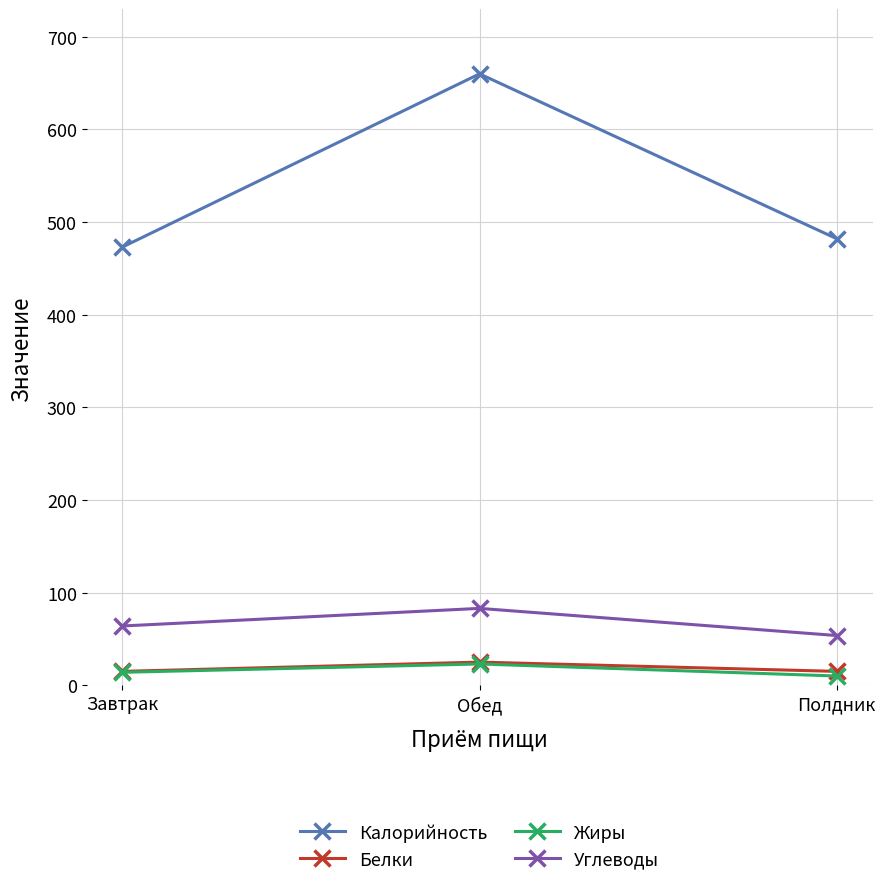

Reading left to right, what are all the values shown in this chart?

Калорийность: Завтрак=473.0	Обед=660.0	Полдник=482.0
Белки: Завтрак=15.0	Обед=25.0	Полдник=15.0
Жиры: Завтрак=14.0	Обед=23.0	Полдник=10.0
Углеводы: Завтрак=64.0	Обед=83.0	Полдник=53.7